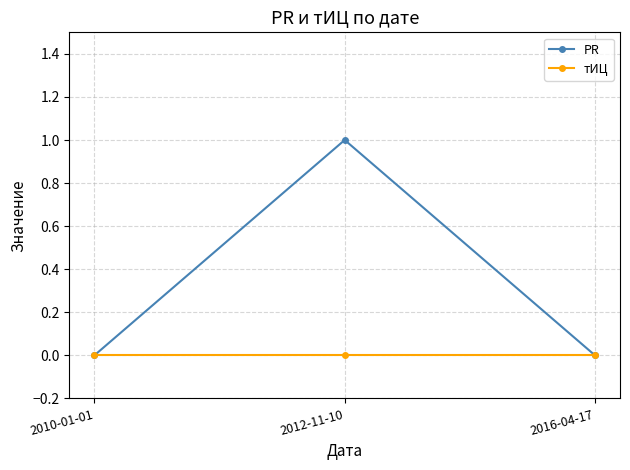

List the series in order of their peak value, highest first.

PR, тИЦ